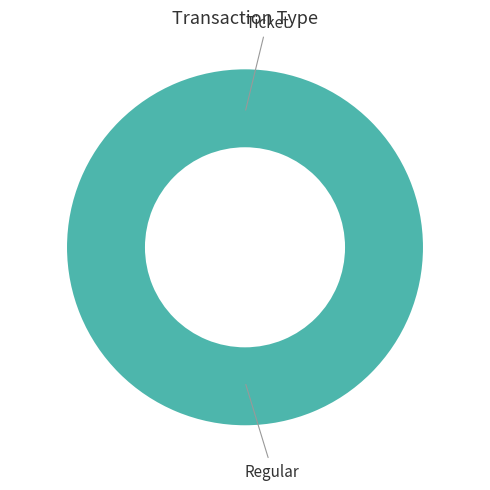

Which slice is the smallest?

Ticket